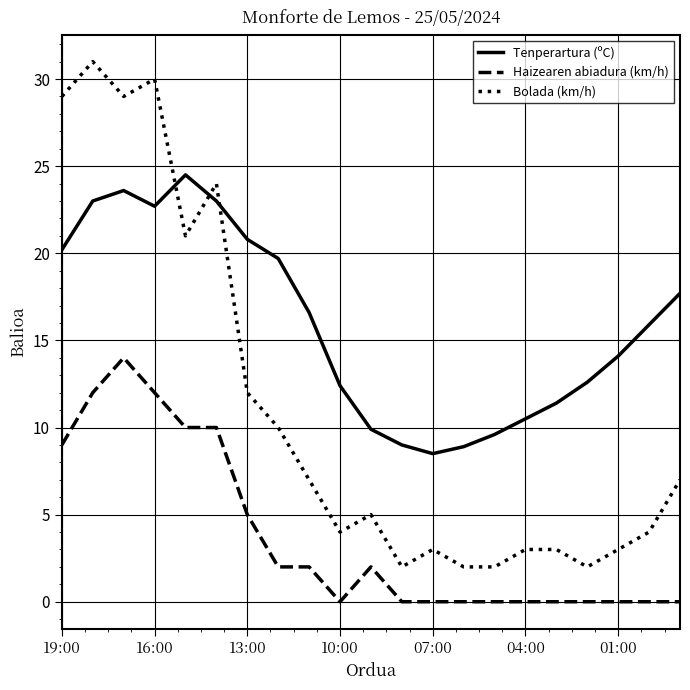

What is the difference between the maximum and minimum values in the Tenperartura (ºC) series?

16.0